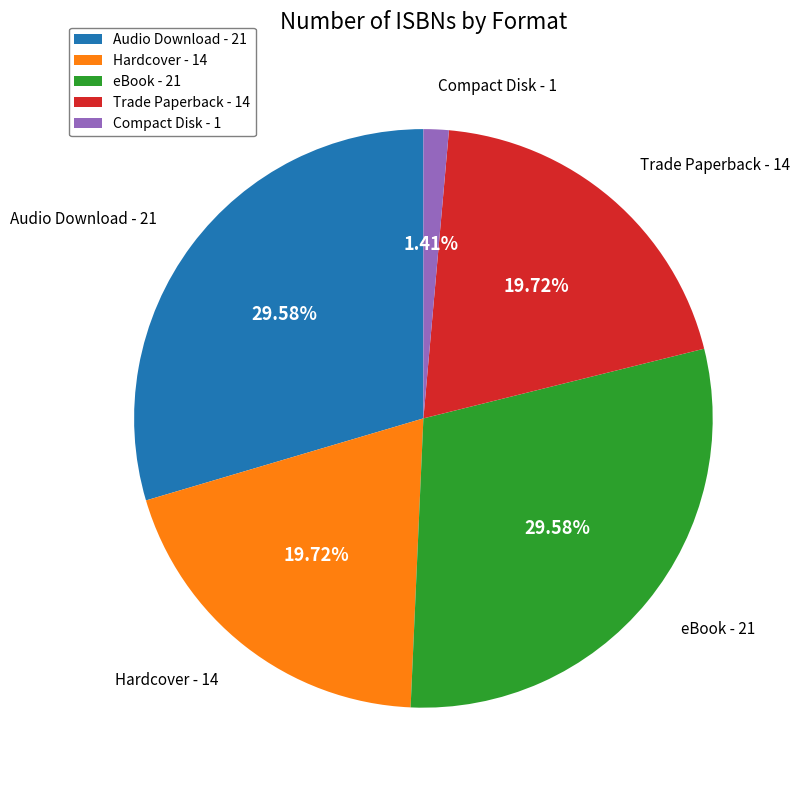

To the nearest percent, what is the combined percentage of Hardcover and Audio Download?

49%